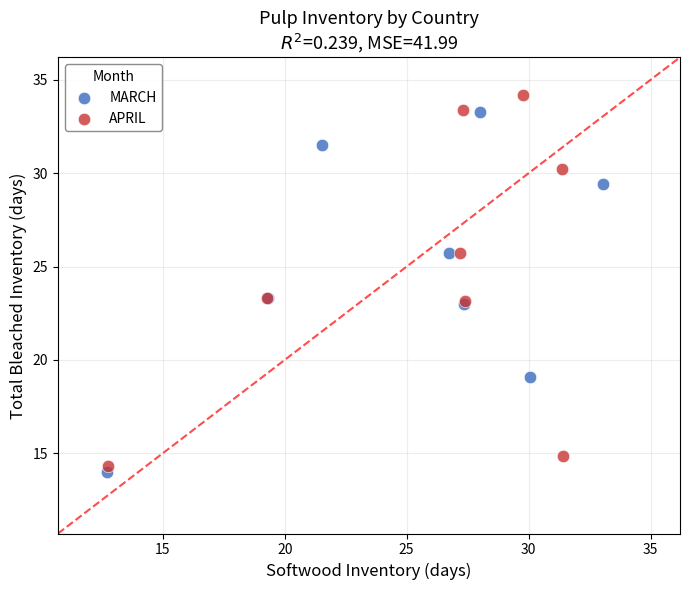

Which series contains the highest Y value?

APRIL